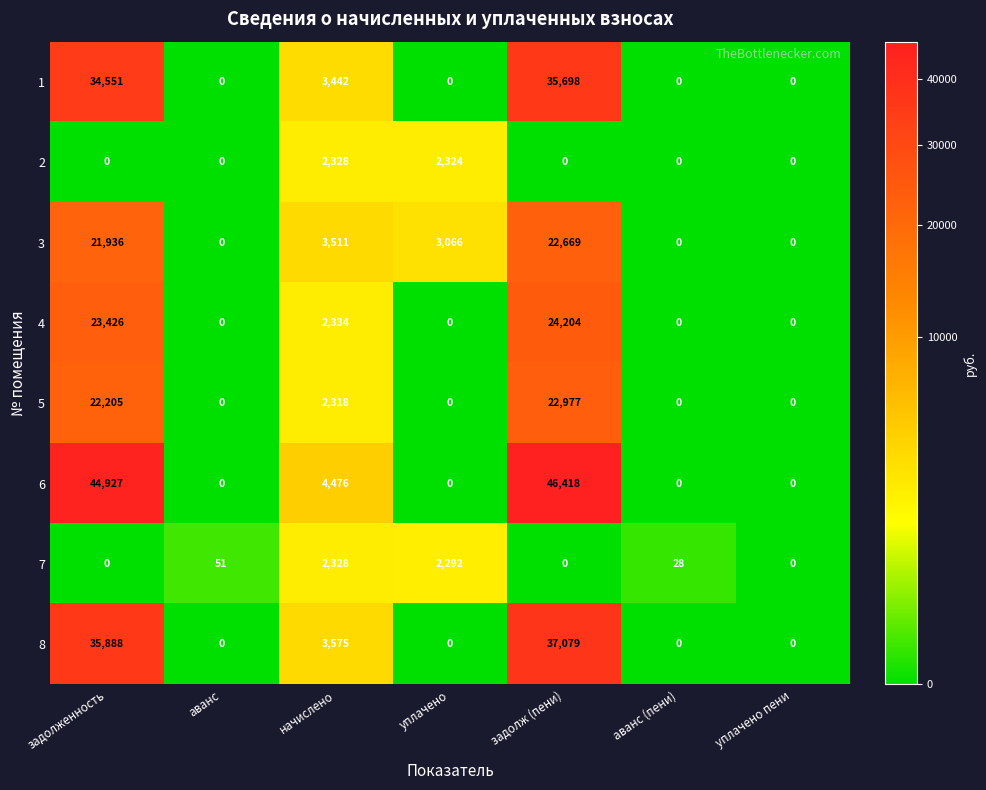

How many data points does each series have?

7